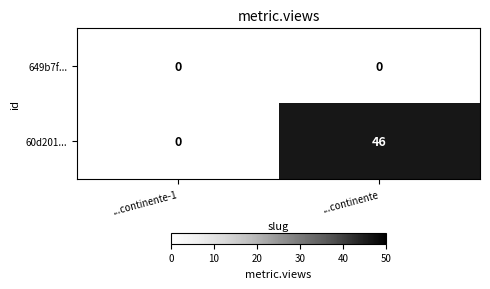

Rank the series by their average value, from highest to lowest.

60d201..., 649b7f...